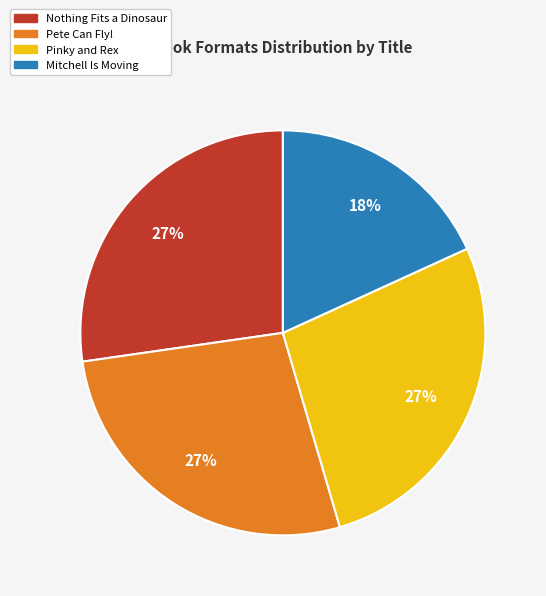

How many segments does this pie chart have?

4